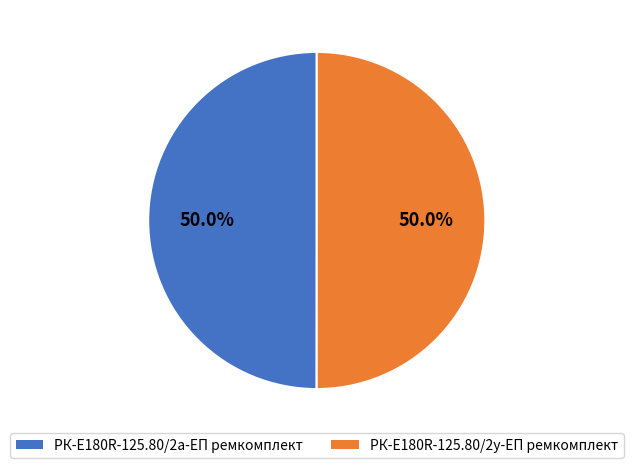

To the nearest percent, what is the average slice percentage?

50%